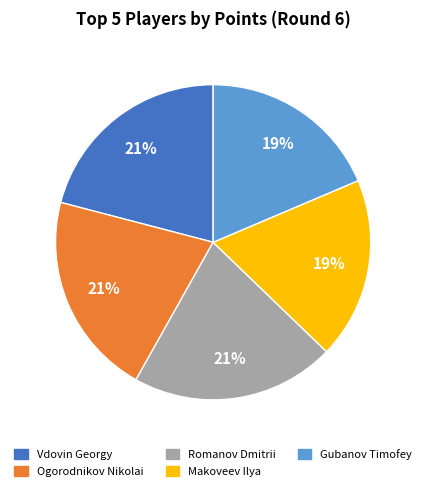

To the nearest percent, what percentage of the pie is Ogorodnikov Nikolai?

21%